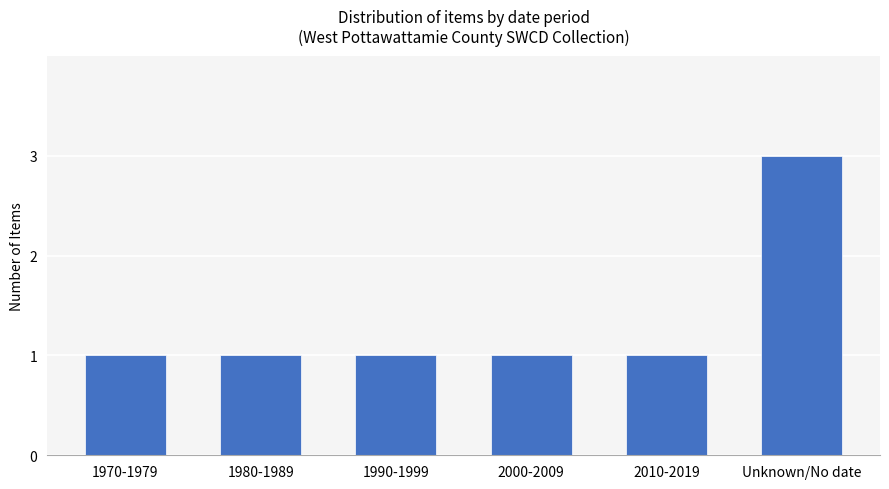

Which label corresponds to the largest value in the chart?

Unknown/No date